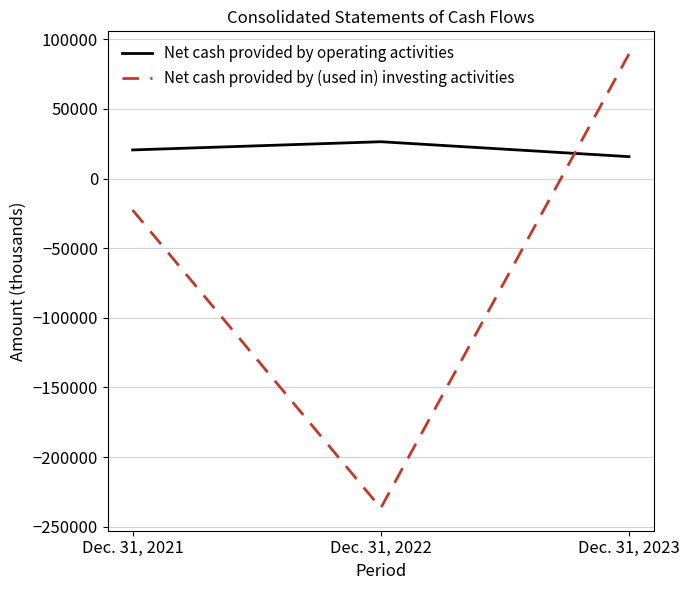

At which label is Net cash provided by (used in) investing activities closest to -73604?

Dec. 31, 2021